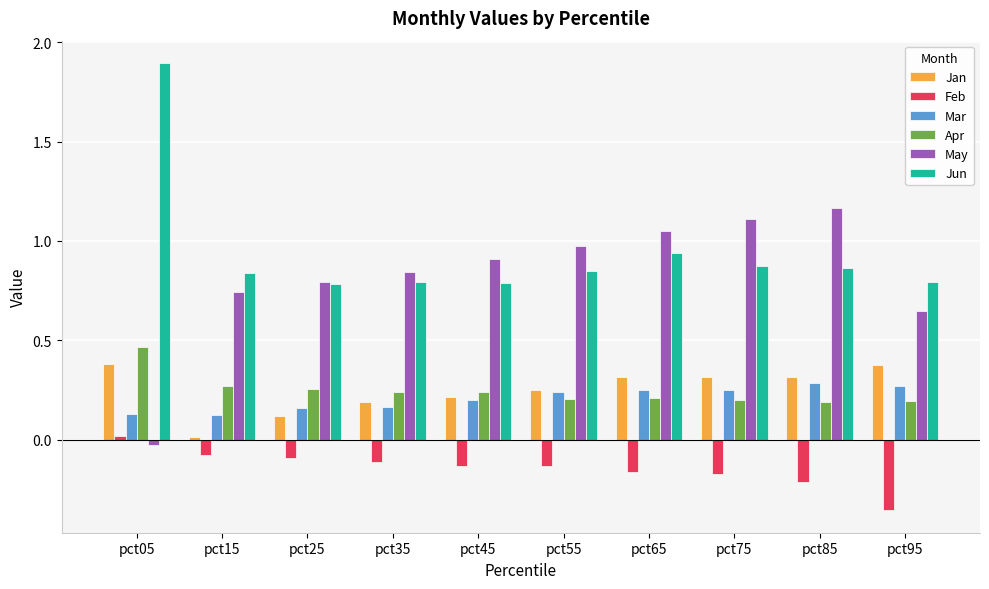

Which category has the highest value in the Apr series?

pct05